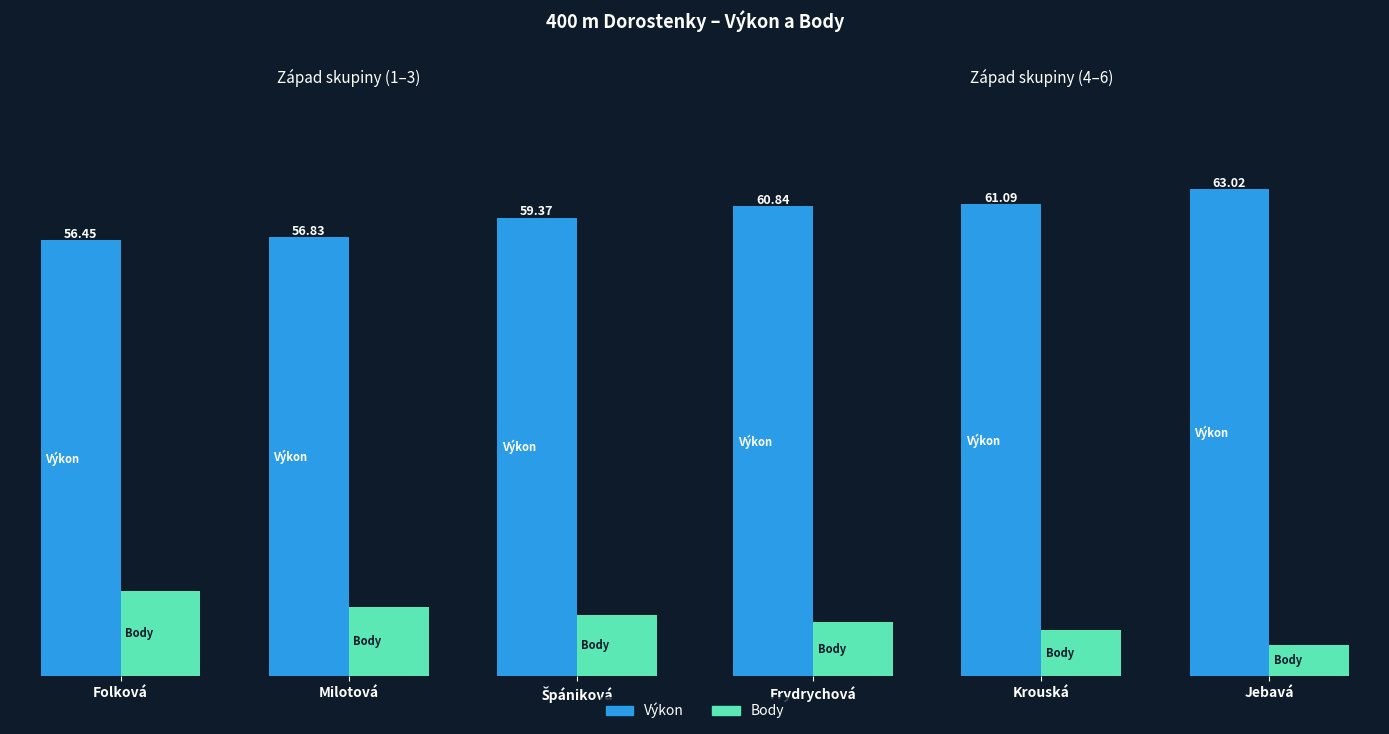

The Body series shows 10.5 at Frydrychová. True or false?

False